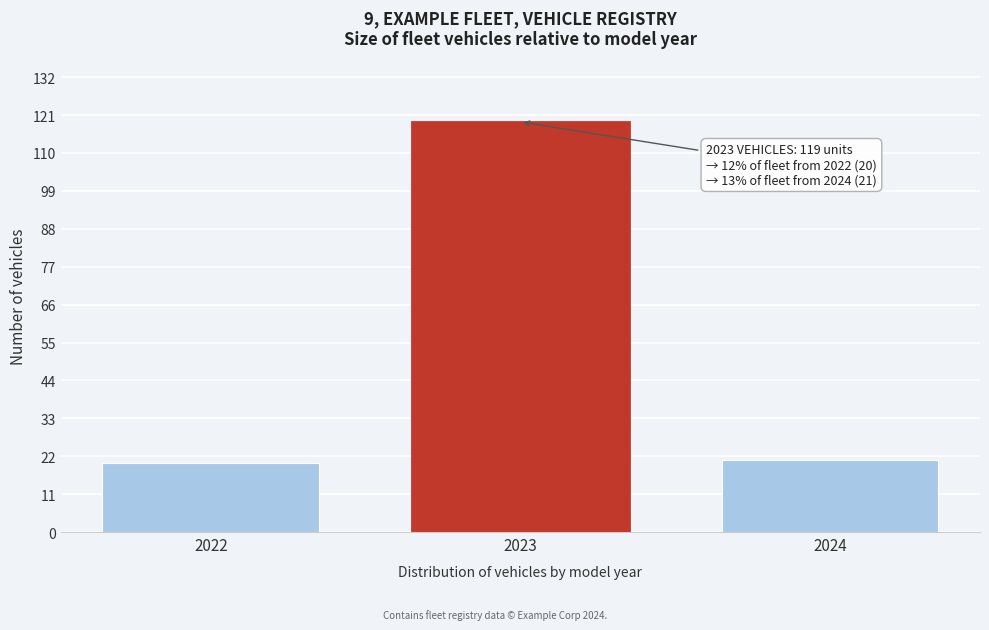

Reading left to right, transcribe all the data shown in this chart.

2022=20	2023=119	2024=21